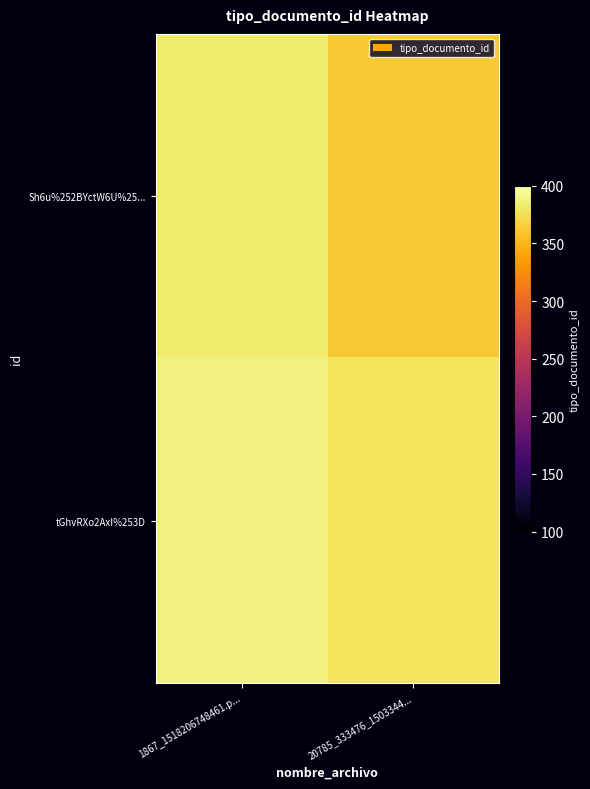

Rank the series at 20785_333476_1503344... from lowest to highest value.

Sh6u%252BYctW6U%25..., tGhvRXo2AxI%253D